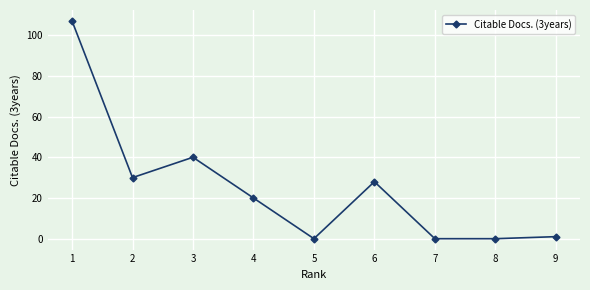

What is the ratio of the value at 4 to the value at 1?

0.2